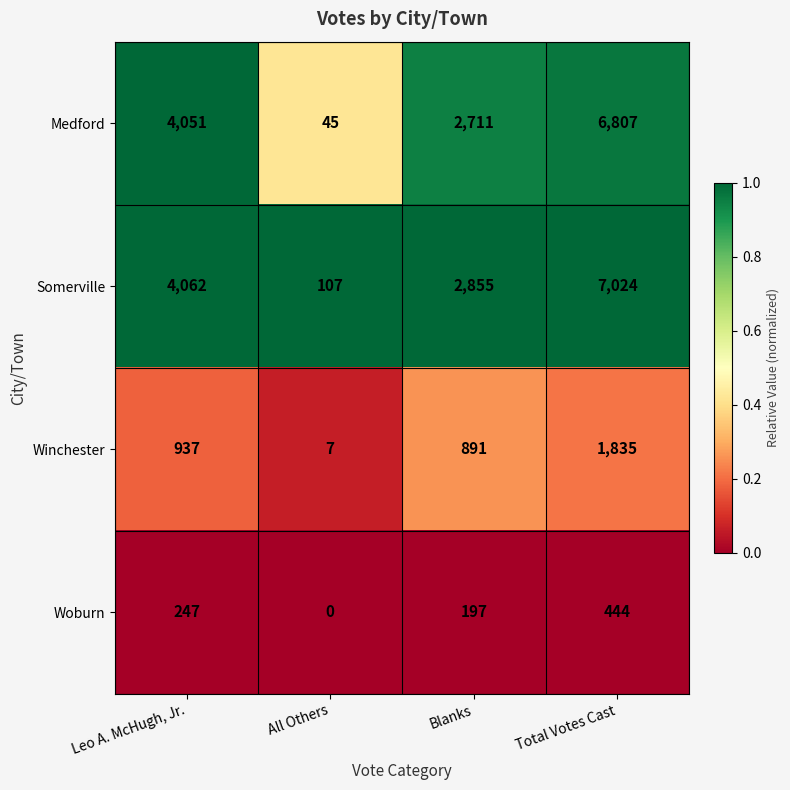

What is the greatest value displayed?

7024